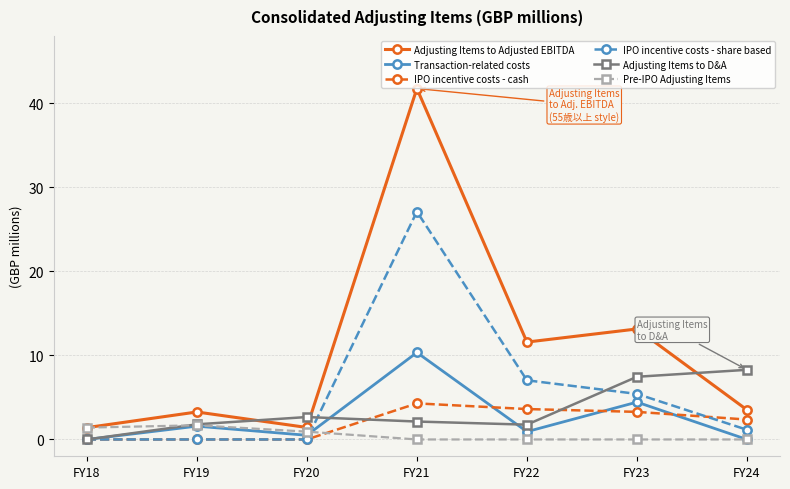

The IPO incentive costs - share based series shows 1.1 at FY24. True or false?

True